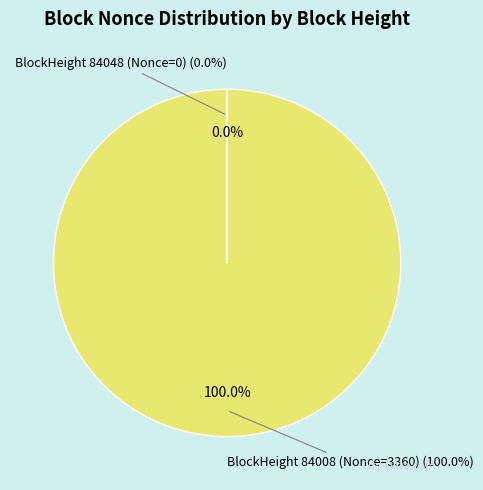

Rank the categories by value from lowest to highest.

84048 (Nonce=0), 84008 (Nonce=3360)